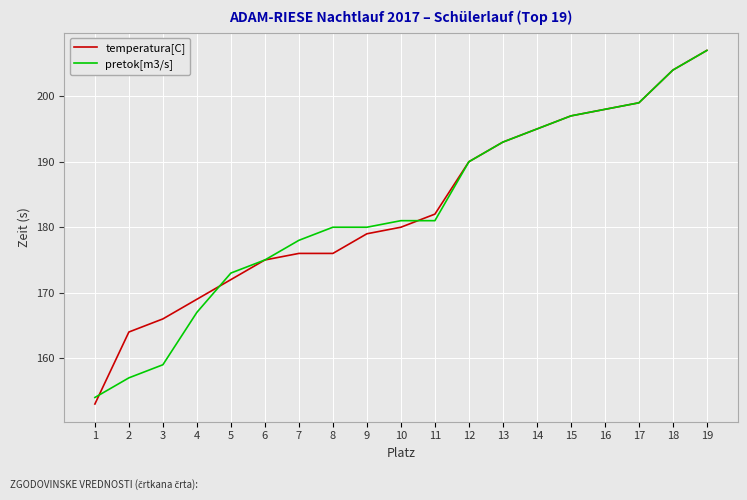

At which category is the sum across all series the highest?

19